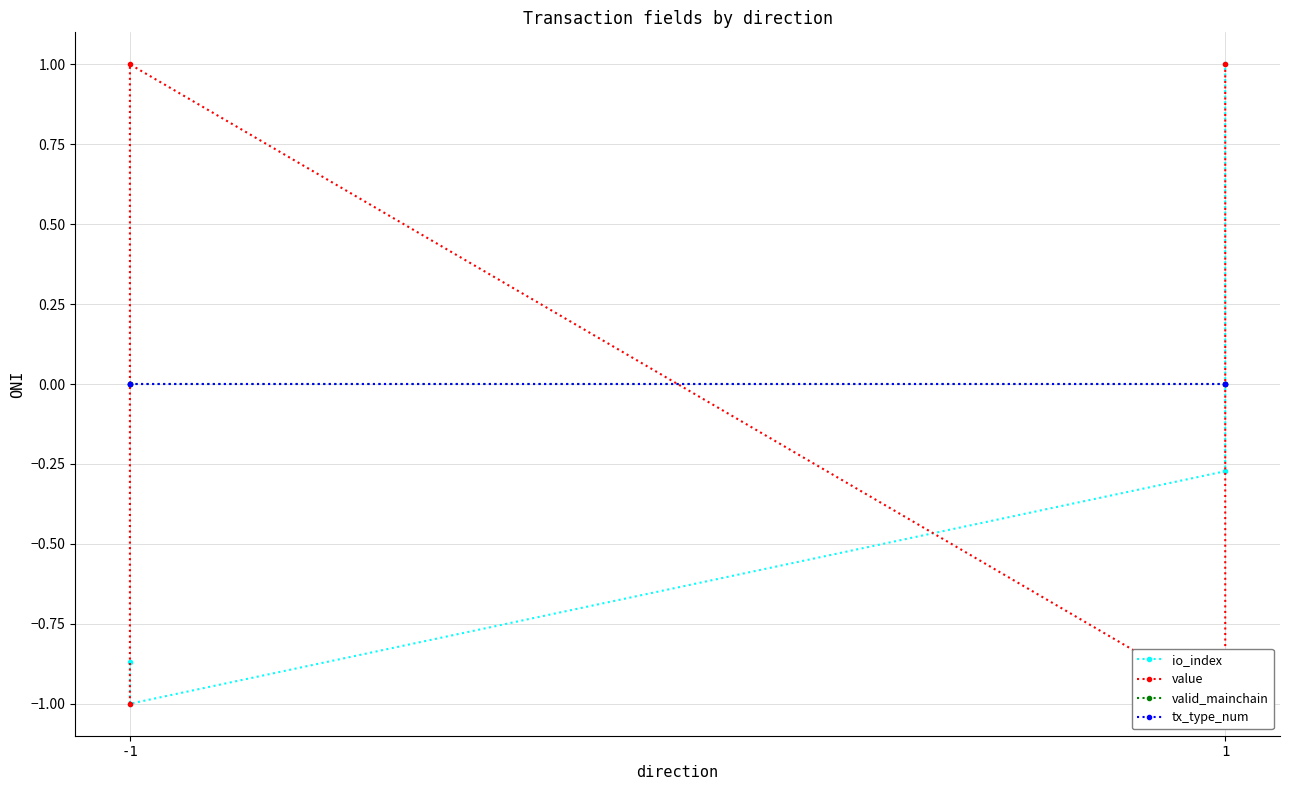

How many negative values does the io_index series have?

3